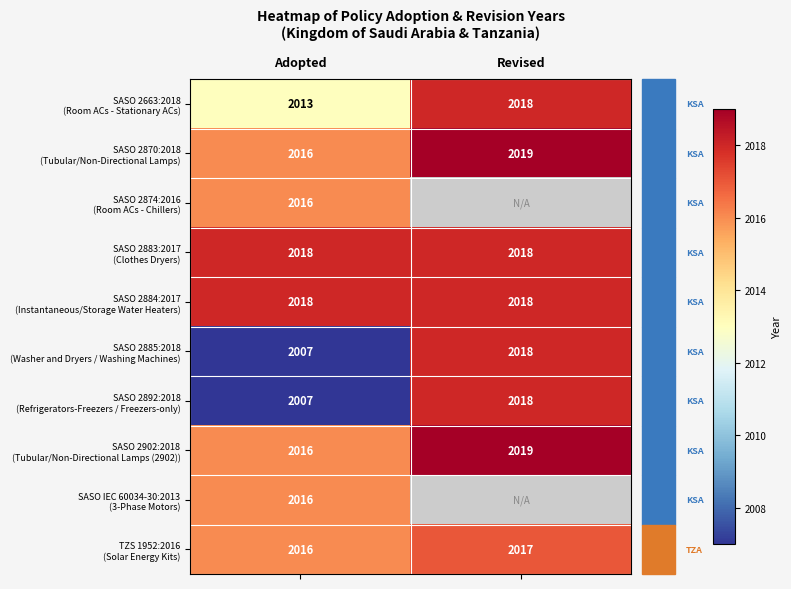

What is the difference between the highest and lowest values at Adopted?

11